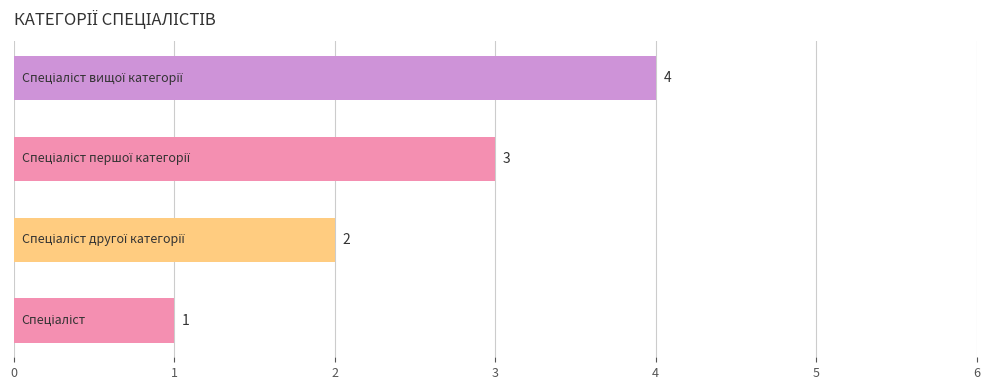

What is the sum of all values?

10